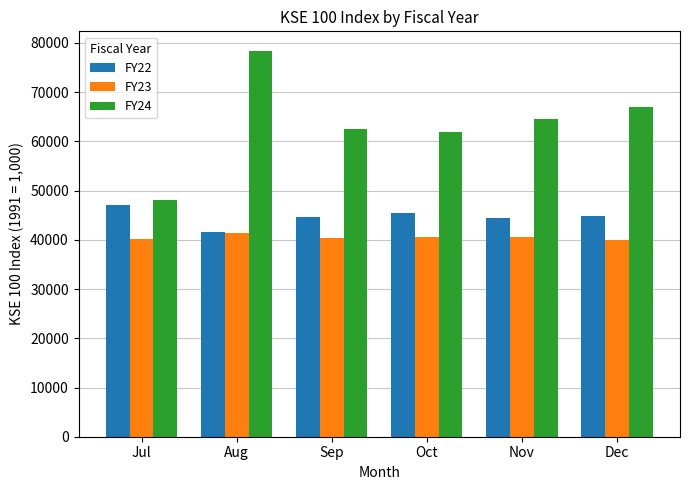

At how many categories does at least one series exceed 72037?

1